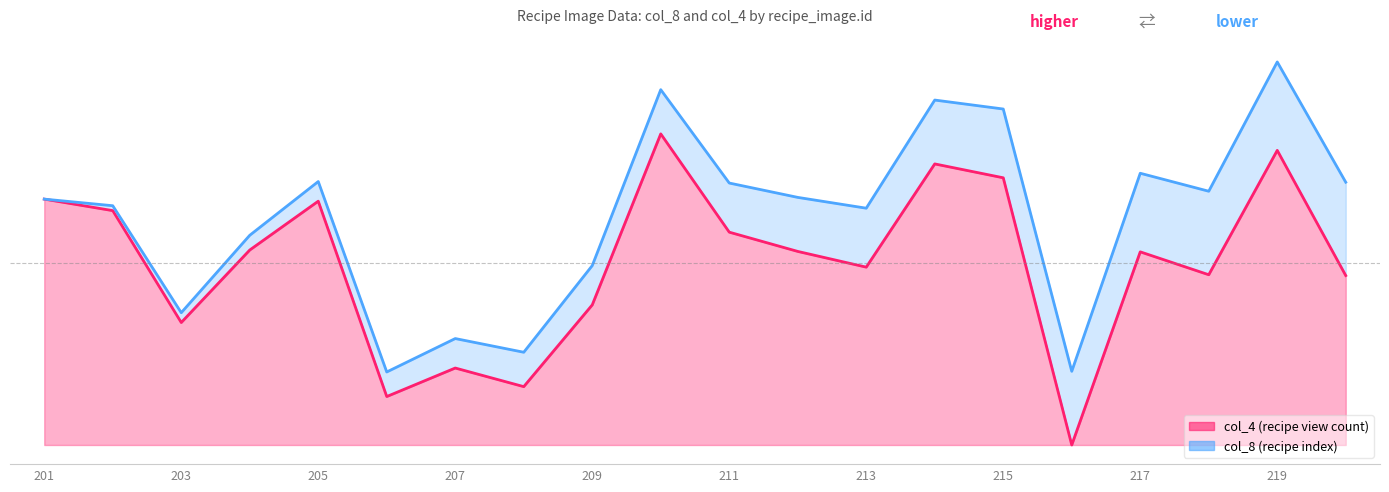

Reading left to right, what are all the values shown in this chart?

201=0.8	202=0.8	203=0.4	204=0.6	205=0.8	206=0.2	207=0.2	208=0.2	209=0.5	210=1.0	211=0.7	212=0.6	213=0.6	214=0.9	215=0.9	216=0.0	217=0.6	218=0.5	219=0.9	220=0.5